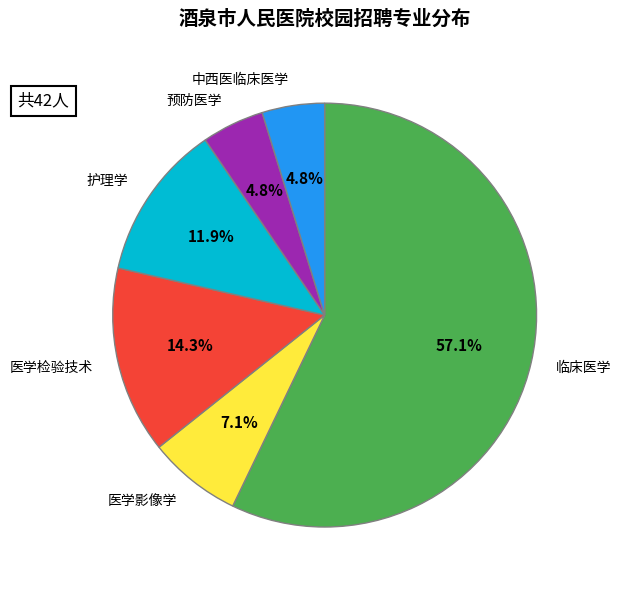

The 医学检验技术 slice represents 22% of the pie. True or false?

False